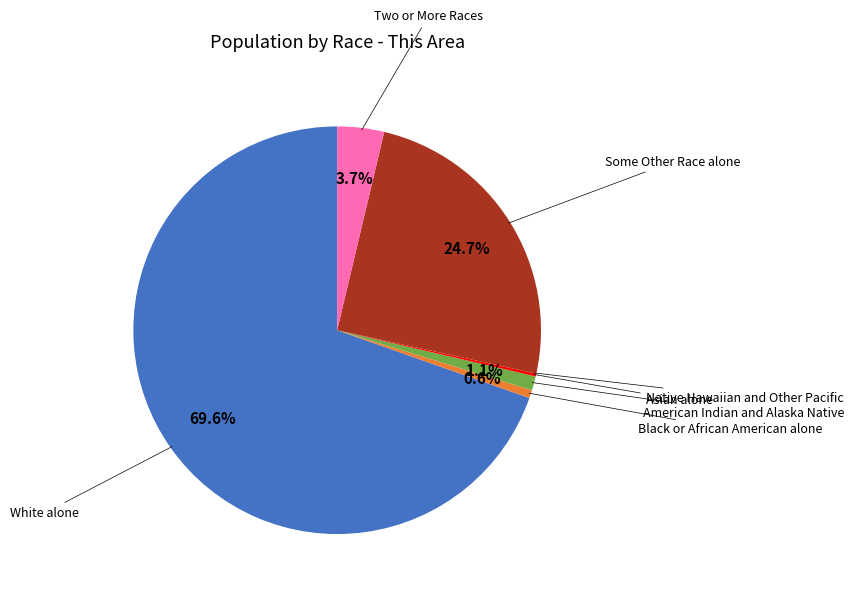

Does any single category account for the majority?

Yes